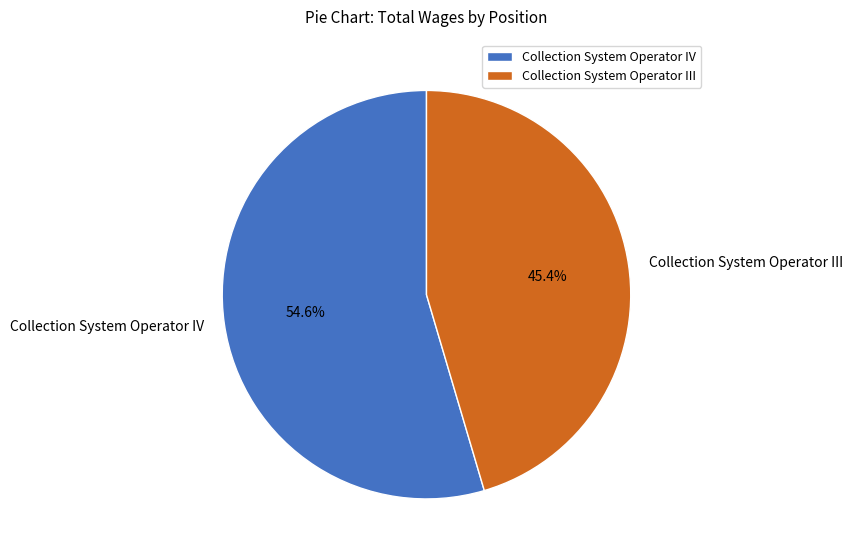

Rank the categories by value from highest to lowest.

Collection System Operator IV, Collection System Operator III